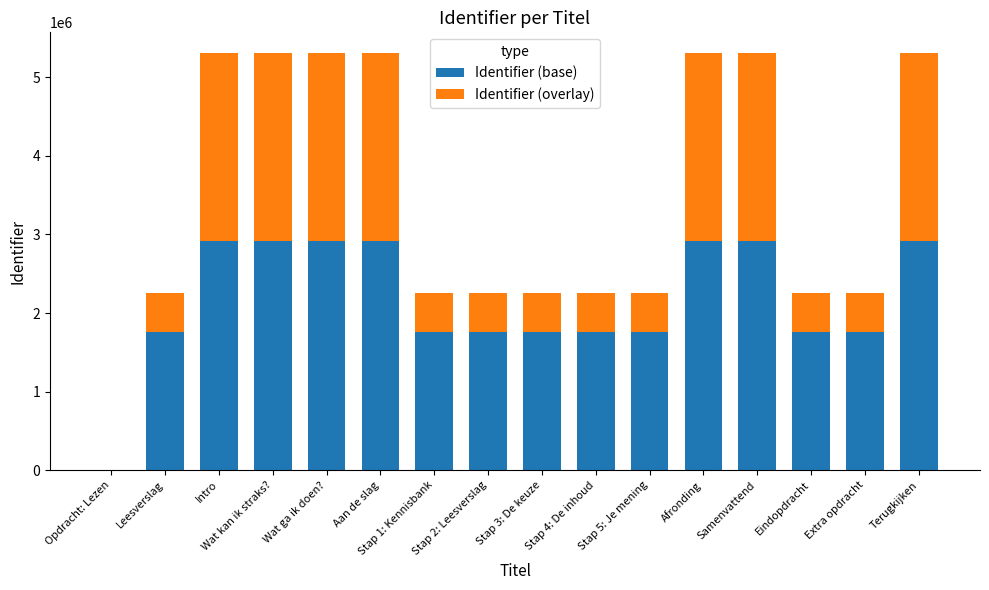

What is the sum of all Identifier (base) values?

34512807